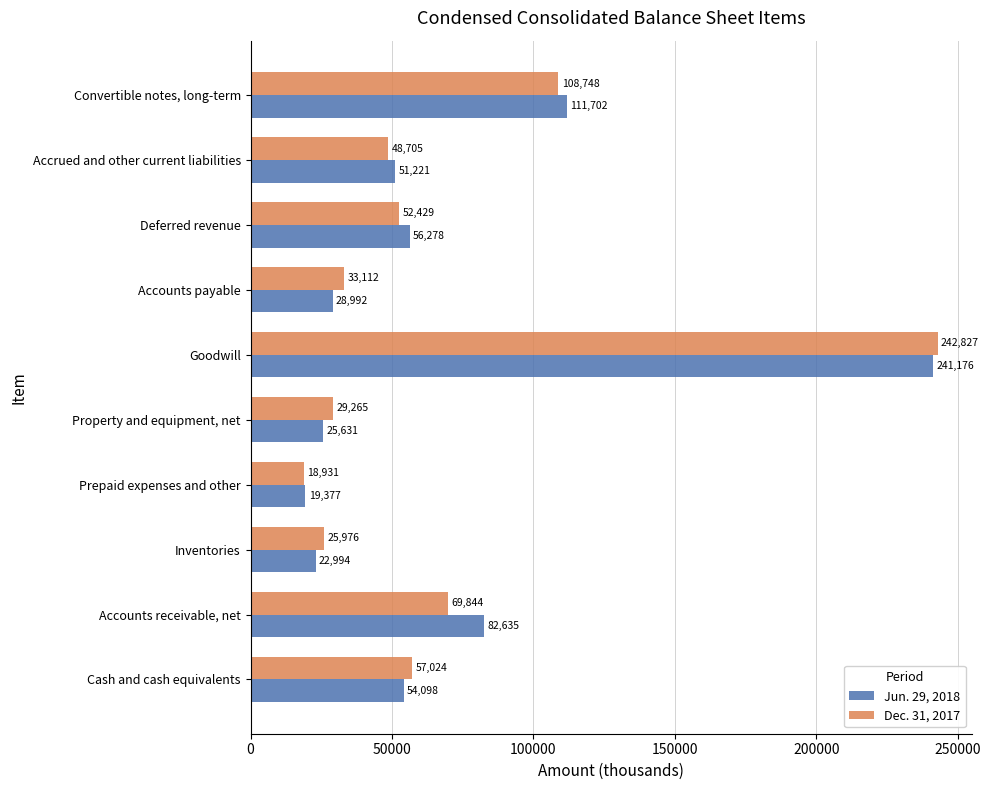

How many categories are shown in the chart?

10